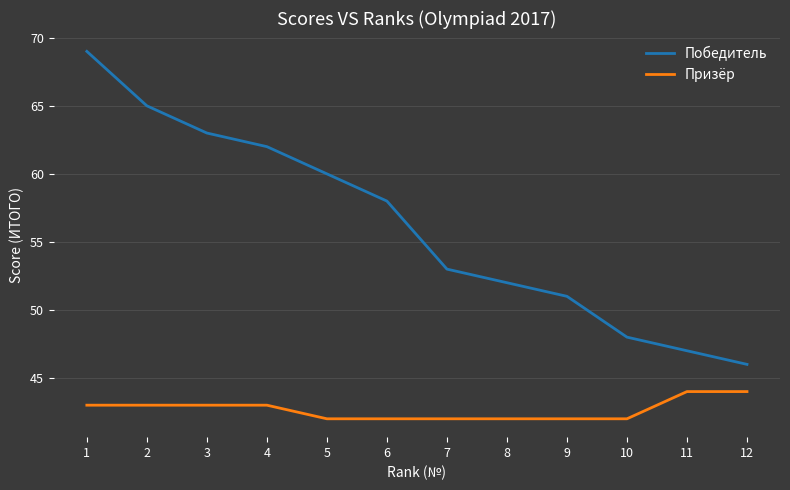

What are all the series names shown in the legend?

Победитель, Призёр